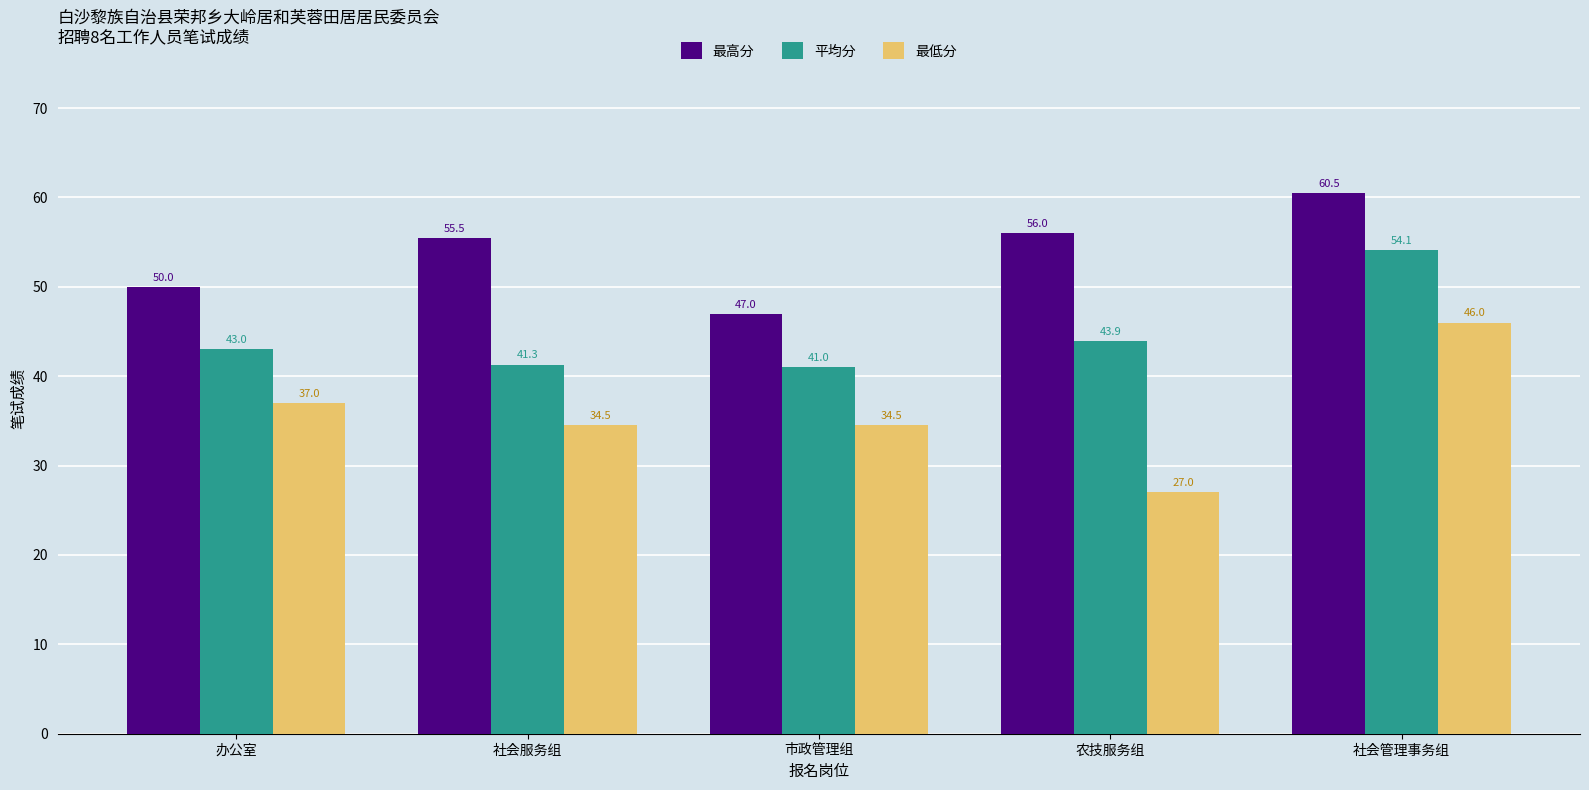

What are all the series names shown in the legend?

最高分, 平均分, 最低分